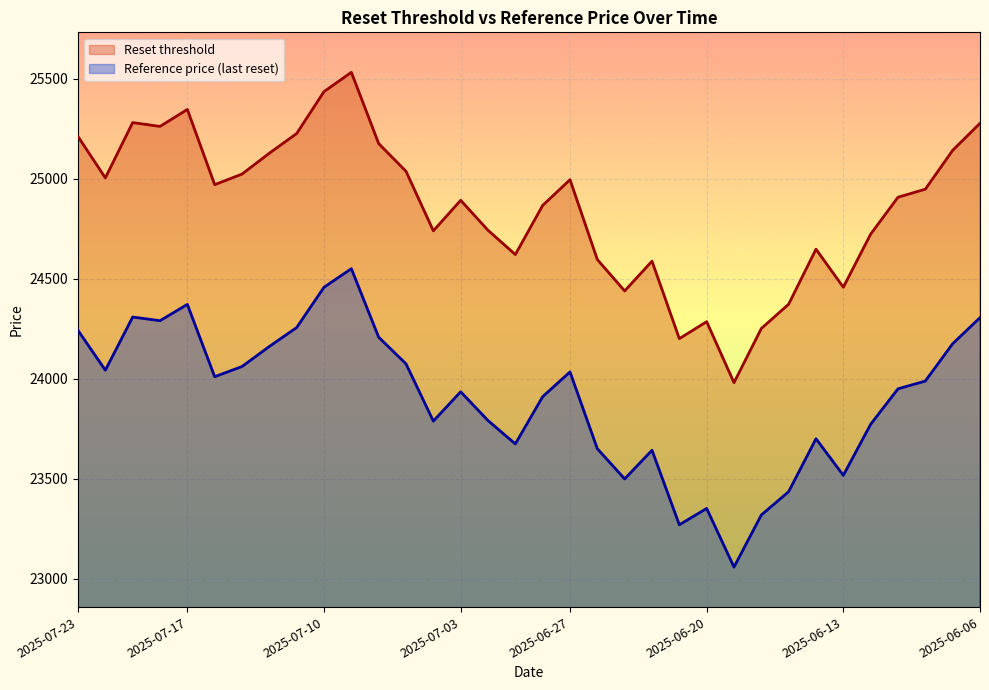

What is the difference between the second highest and minimum values in the Reset threshold series?

1455.4